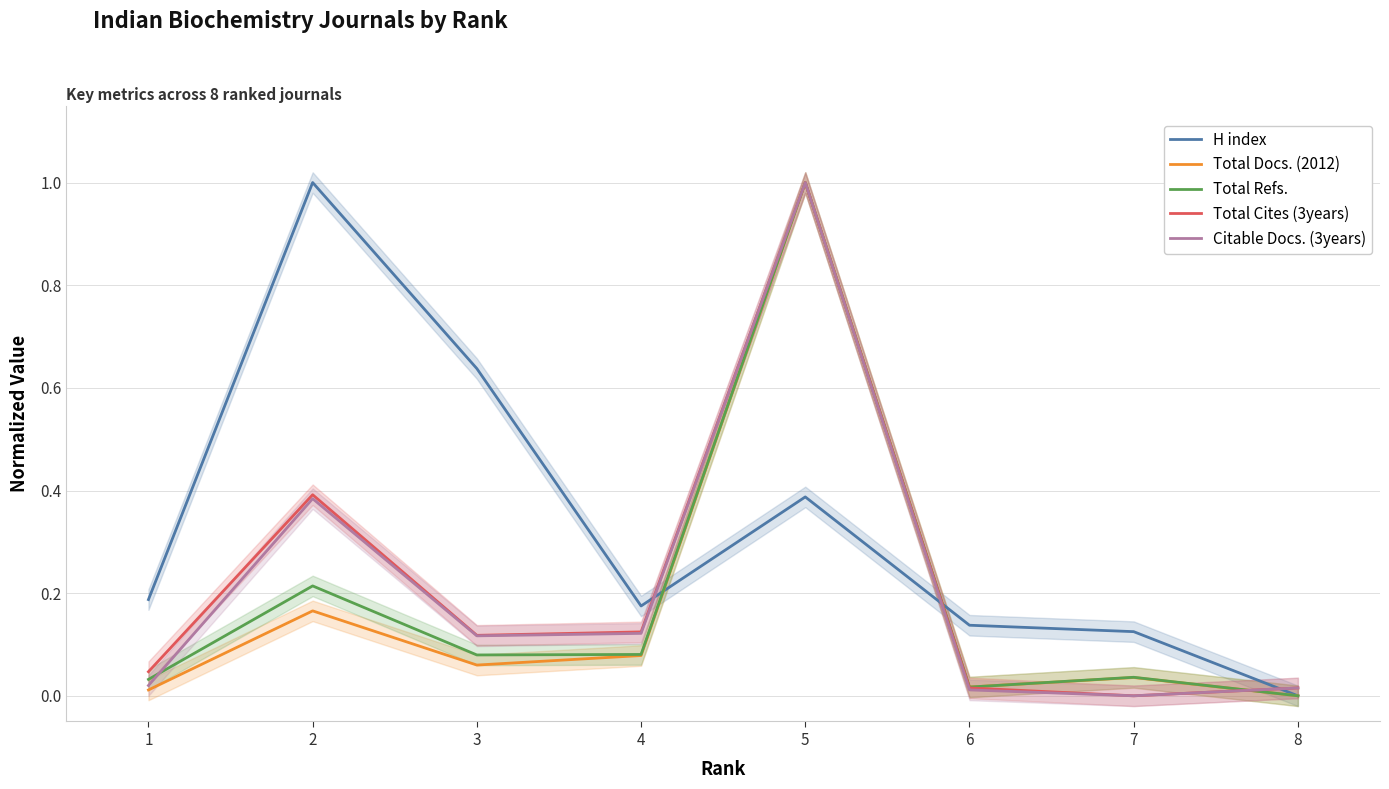

What is the value of the Citable Docs. (3years) point at the 5th from the left?

1.0